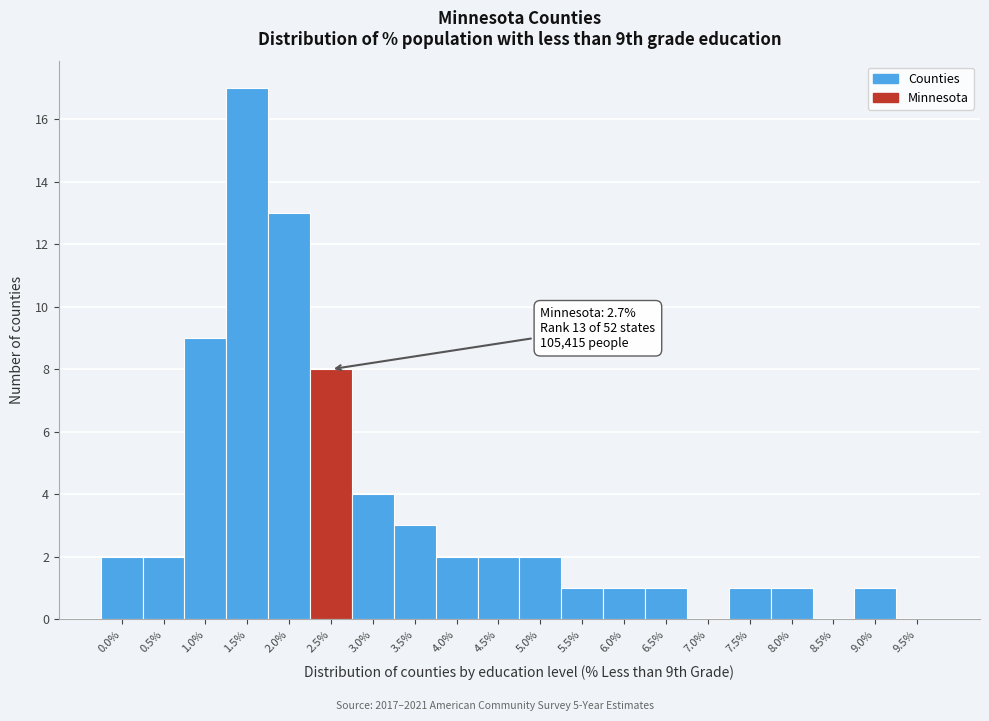

Reading left to right, what are all the values shown in this chart?

0.0%=2	0.5%=2	1.0%=9	1.5%=17	2.0%=13	2.5%=8	3.0%=4	3.5%=3	4.0%=2	4.5%=2	5.0%=2	5.5%=1	6.0%=1	6.5%=1	7.0%=0	7.5%=1	8.0%=1	8.5%=0	9.0%=1	9.5%=0